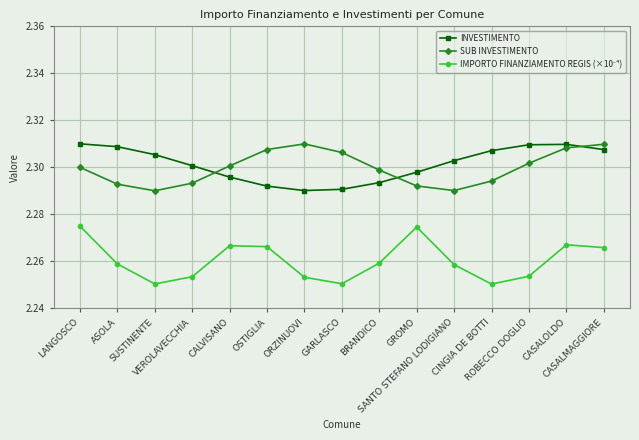

How many SUB INVESTIMENTO values are between 2 and 3?

15